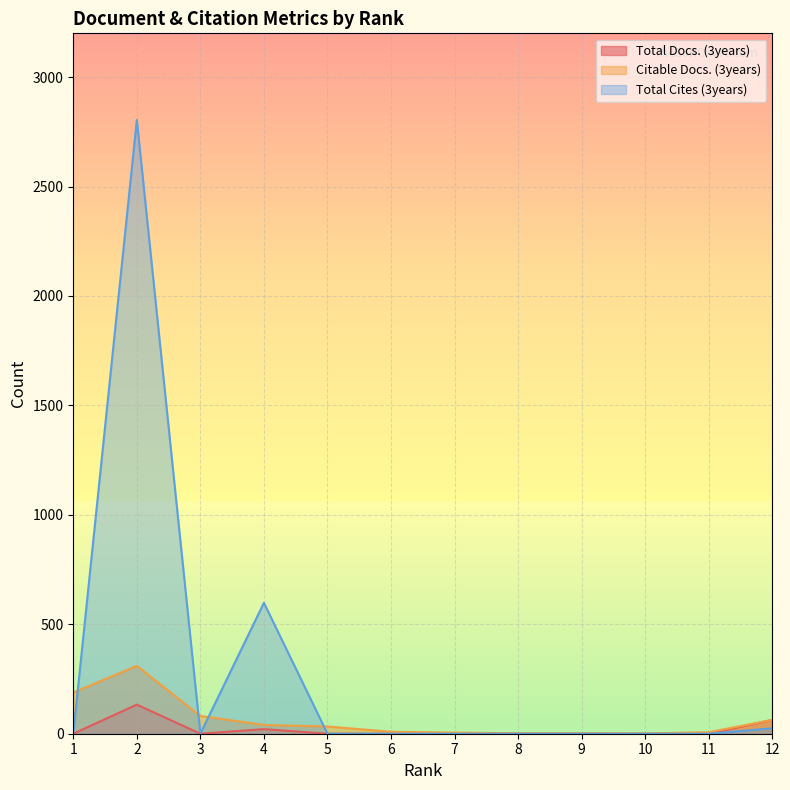

Which has a higher value, 11 or 7?

11